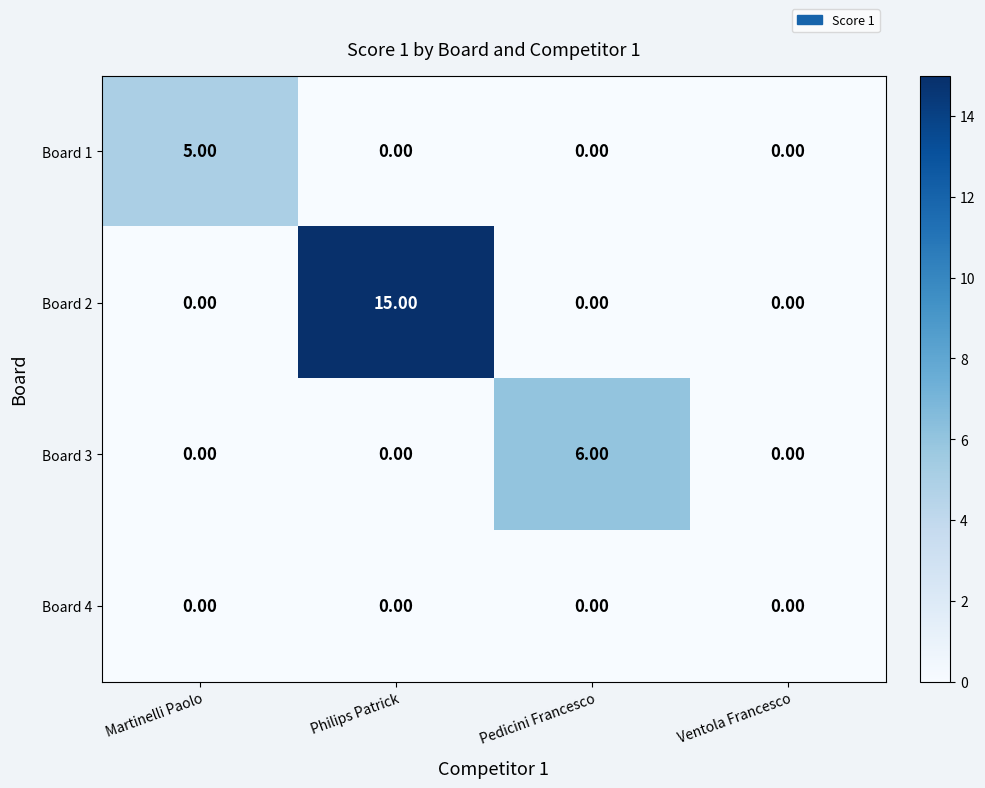

Which series has the largest total across all categories?

Board 2